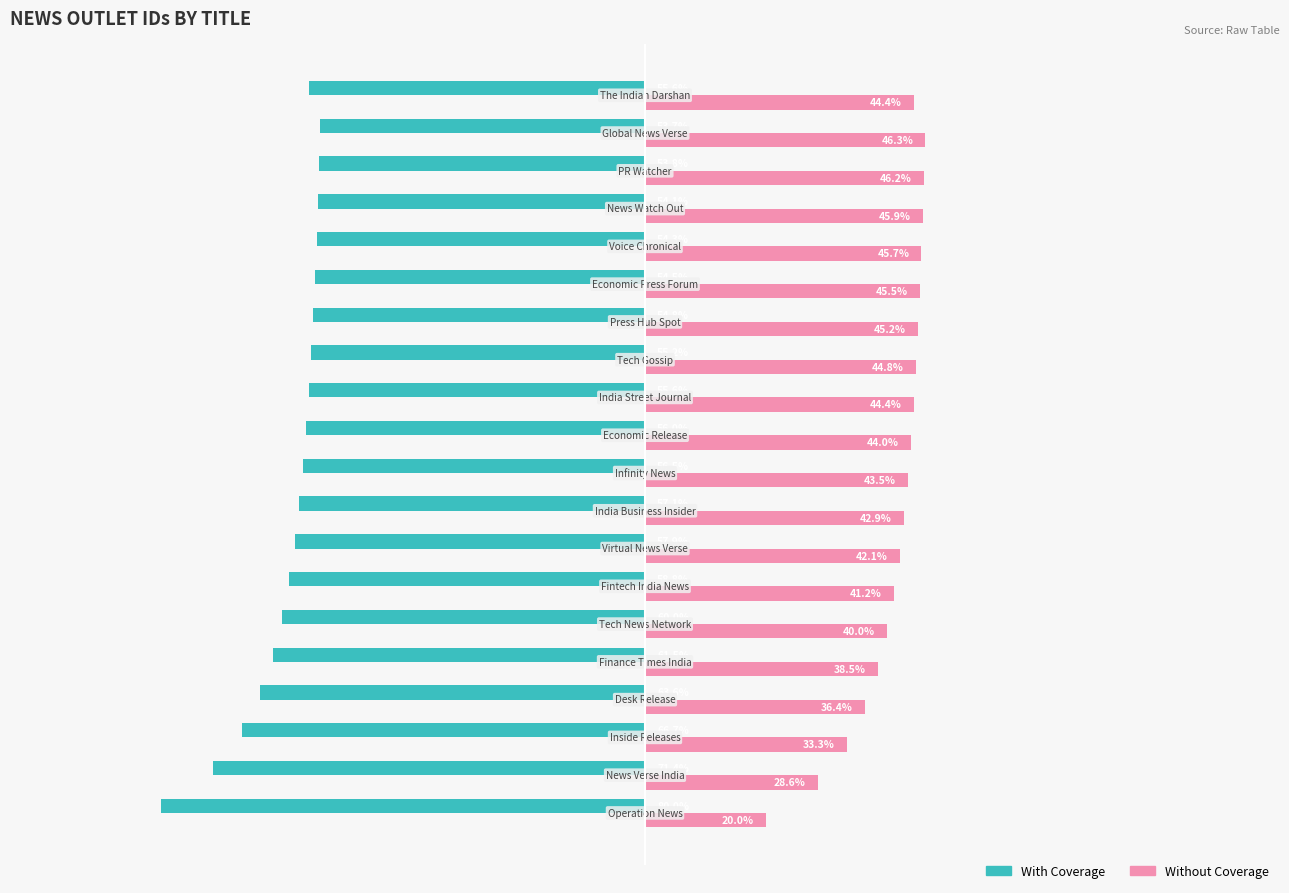

Rank the series by their average value, from highest to lowest.

Without Coverage, With Coverage